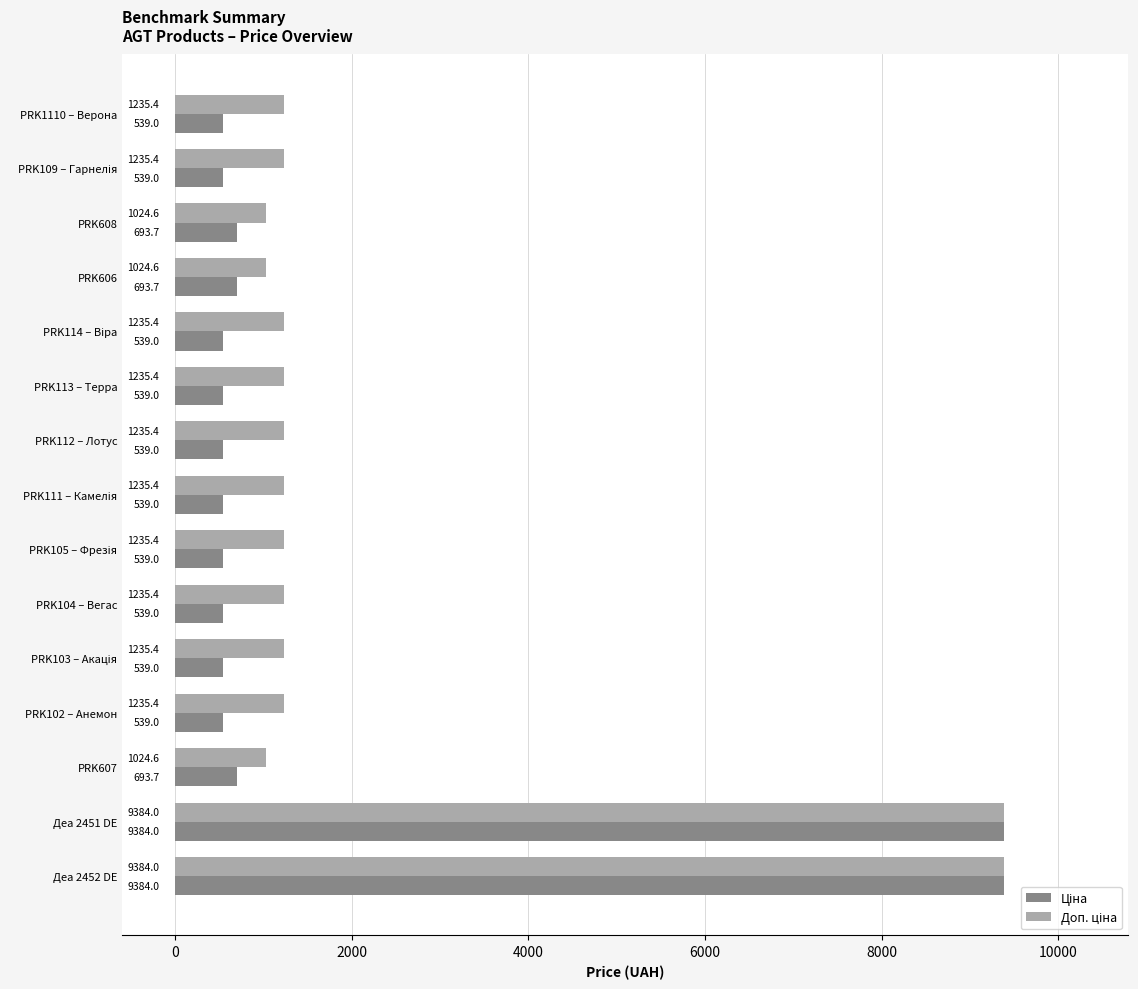

What is the greatest value displayed?

9384.0